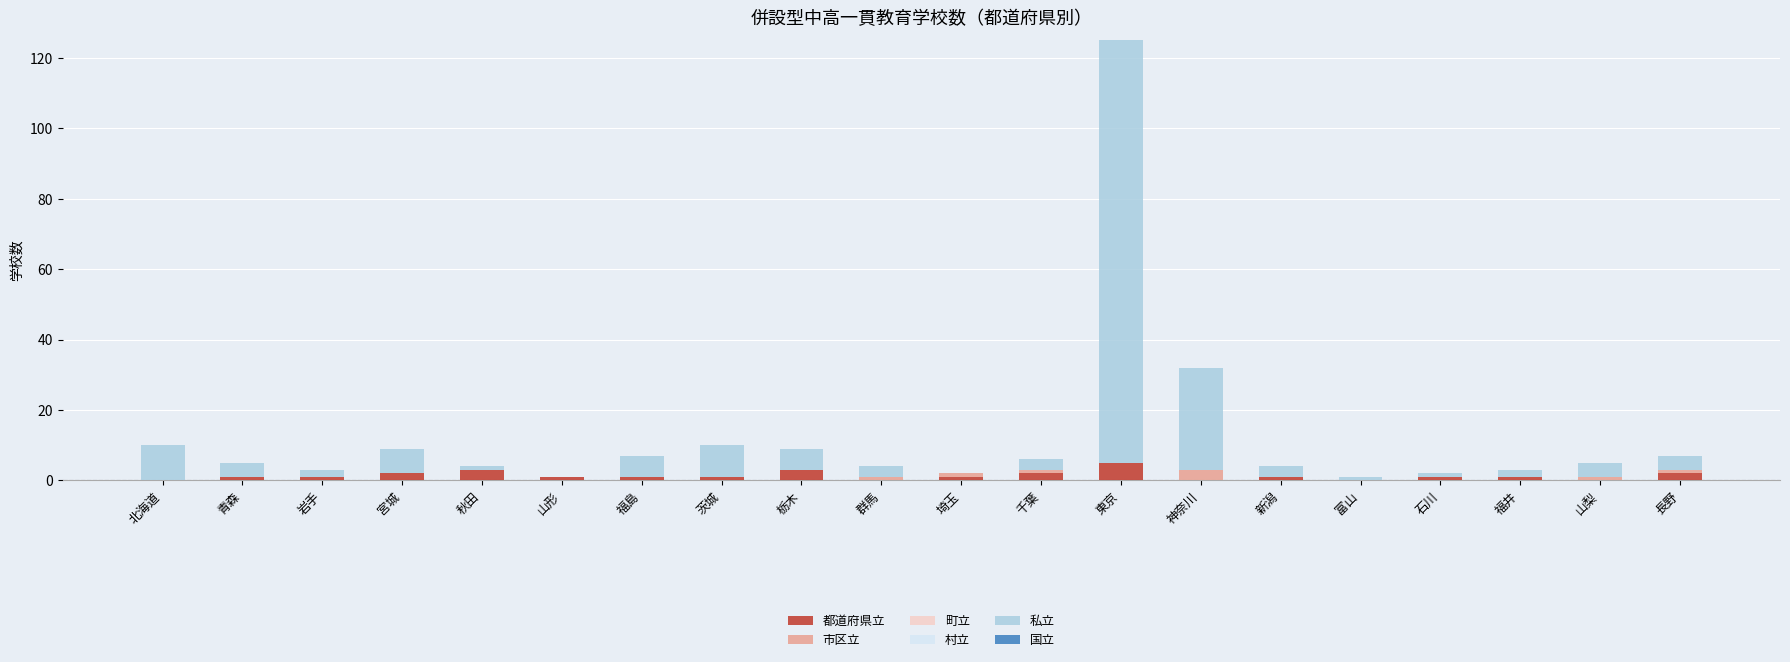

At which category is the sum across all series the highest?

東京